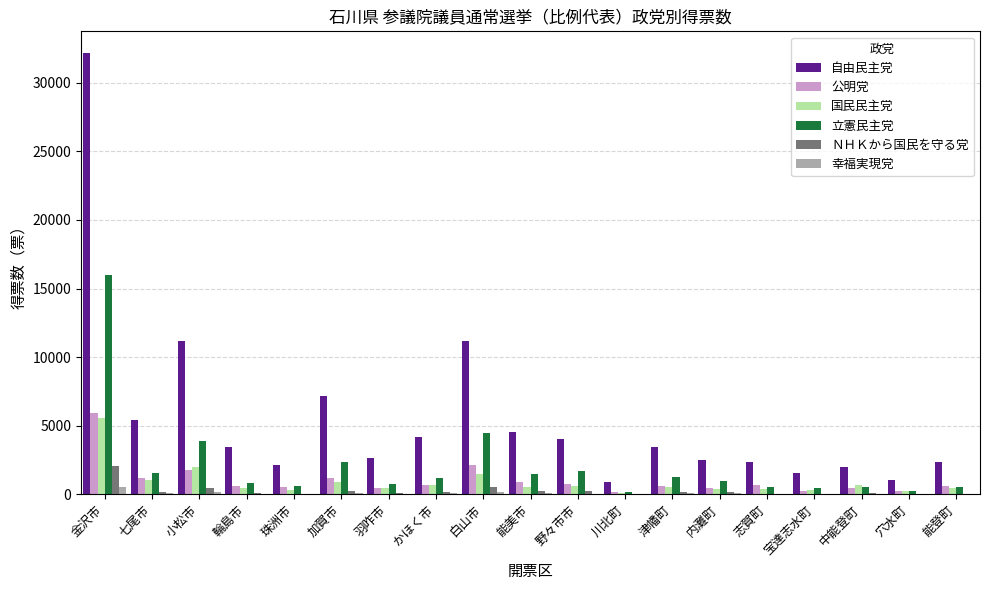

What is the maximum value for 自由民主党?

32137.4